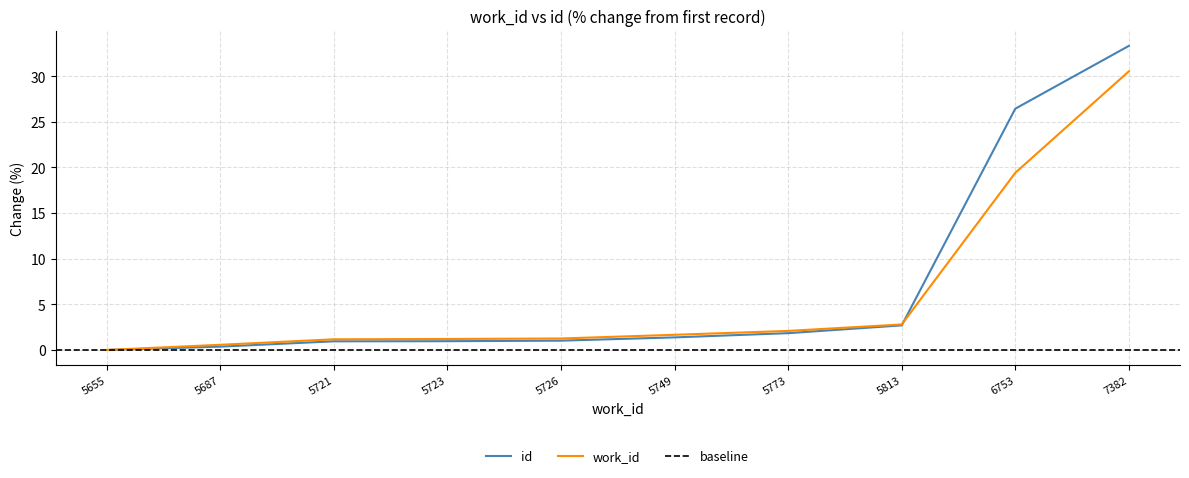

How many lines are shown in the chart?

2